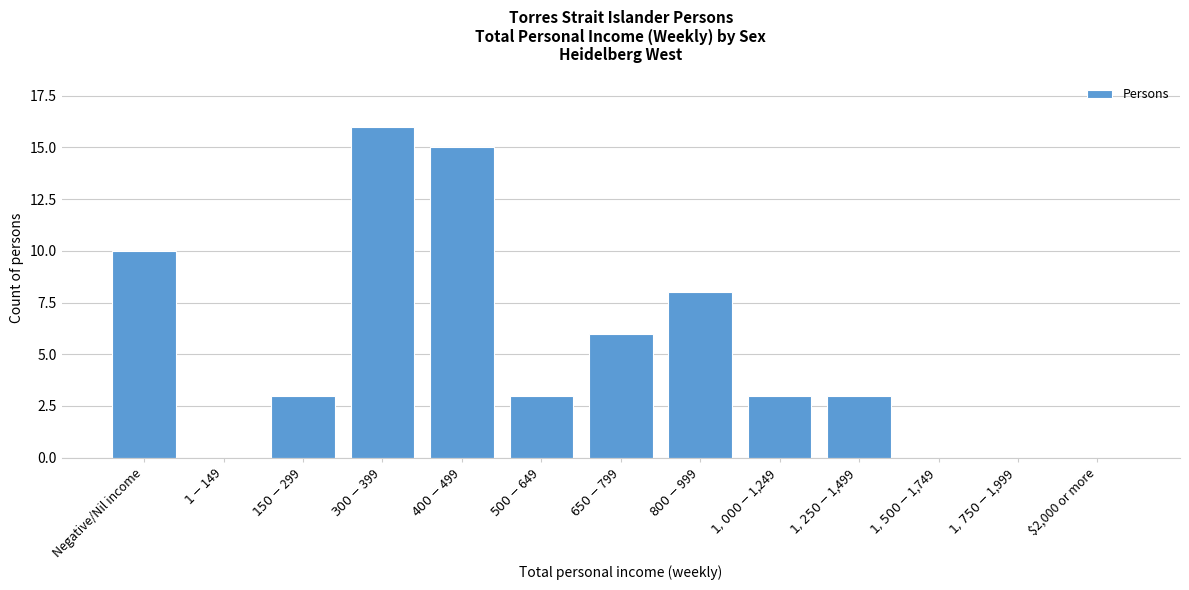

What is the sum of all values?

67